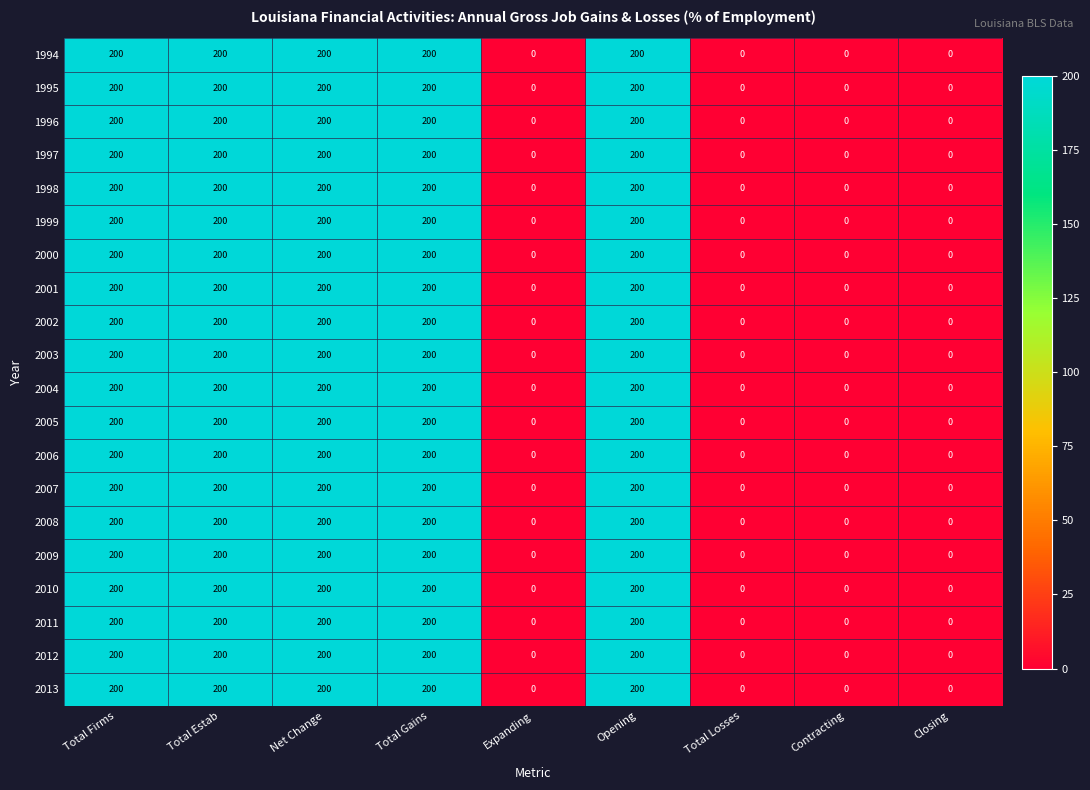

Count the 2010 values in the range 0 to 200.

9